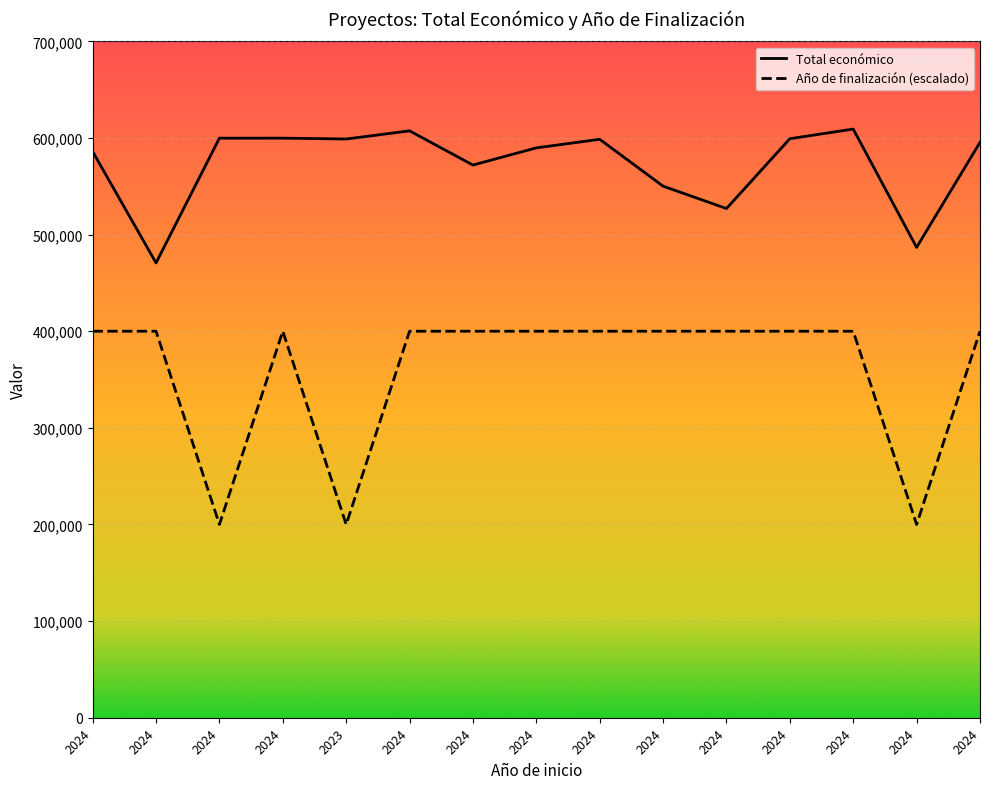

The Año de finalización series shows 200000 at 2024. True or false?

True